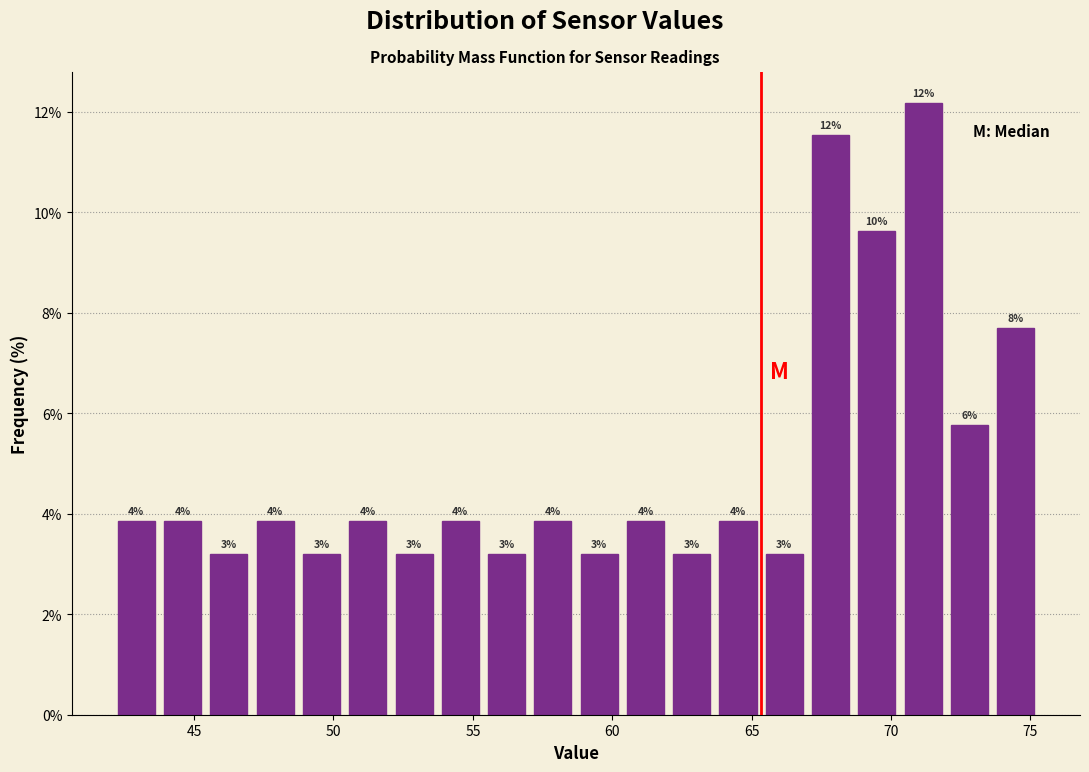

Around what value on the x-axis is the tallest bar? Give the approximate position of its centre, as read against the axis.

71.0